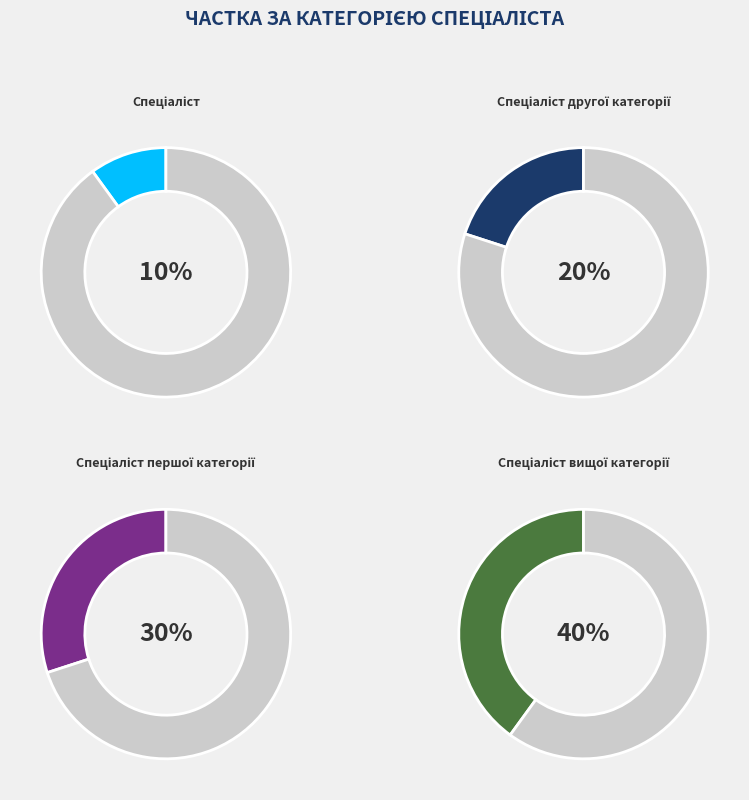

Which has a higher value, Спеціаліст вищої категорії or Спеціаліст?

Спеціаліст вищої категорії